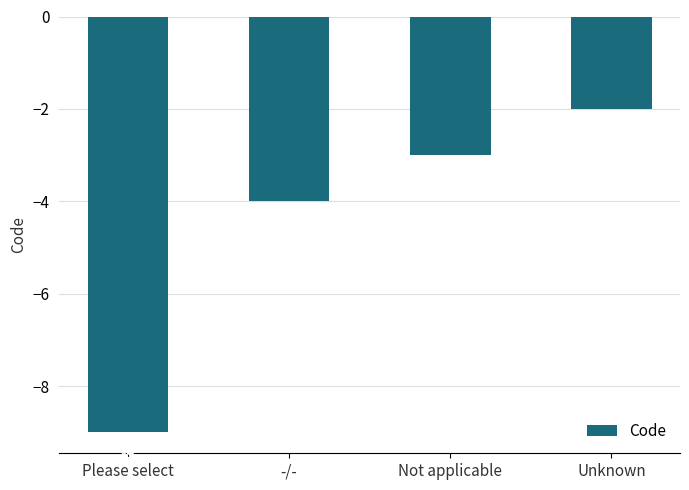

Does the chart contain any negative values?

Yes